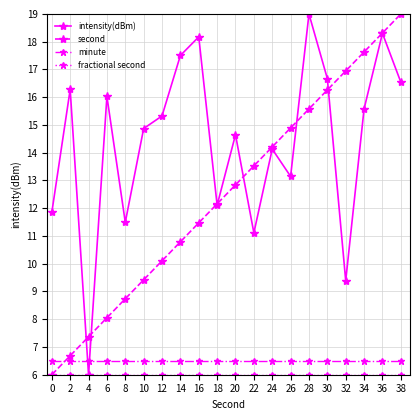

Is it true that minute equals 6.5 at 6?

True